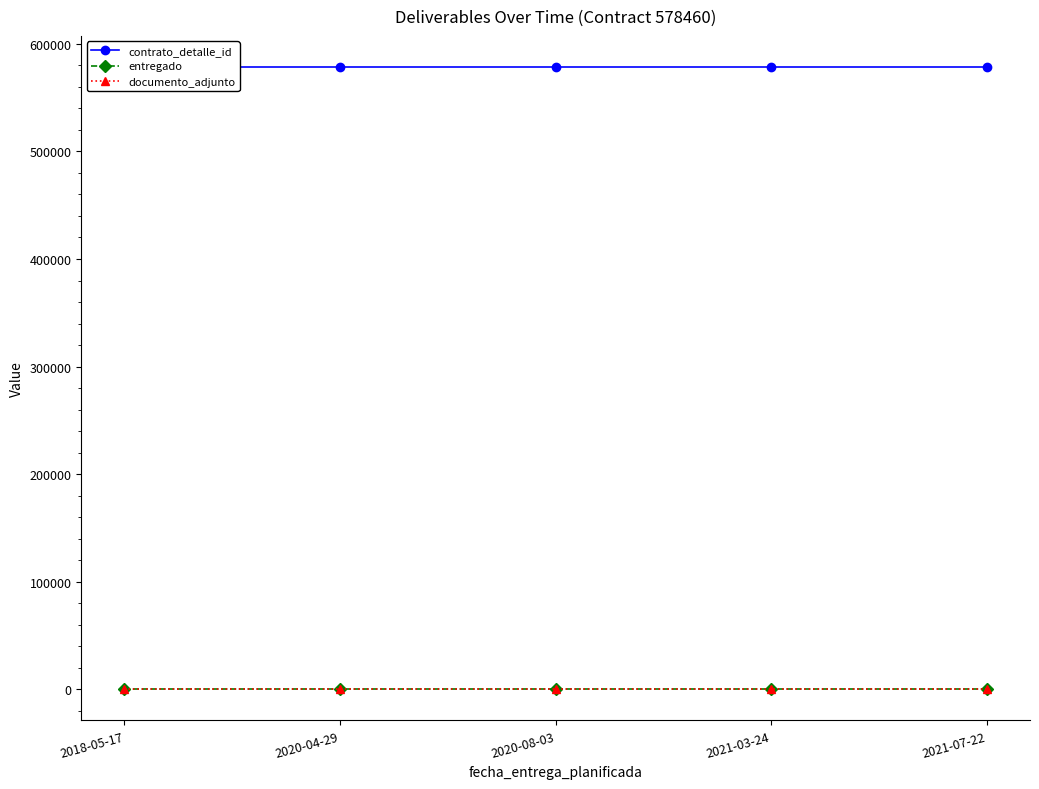

True or false: entregado and documento_adjunto cross at least once.

False